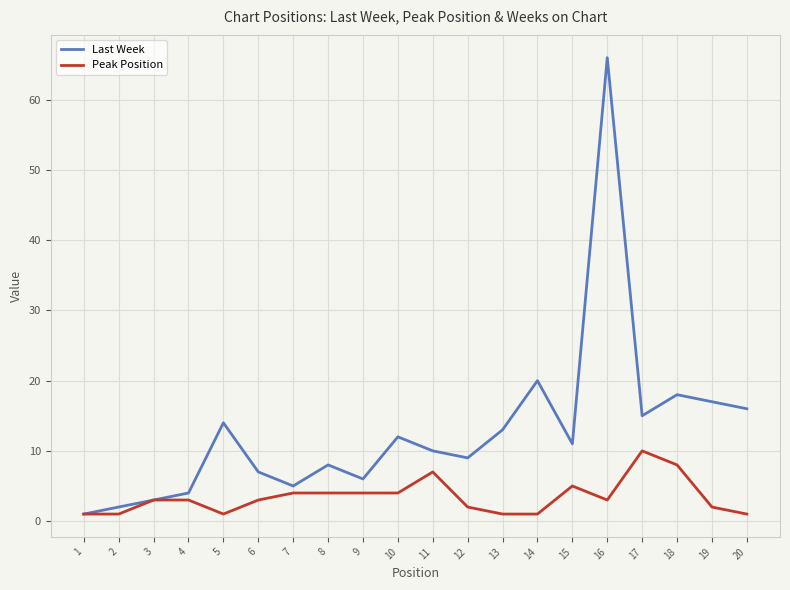

At which category is the sum across all series the highest?

16